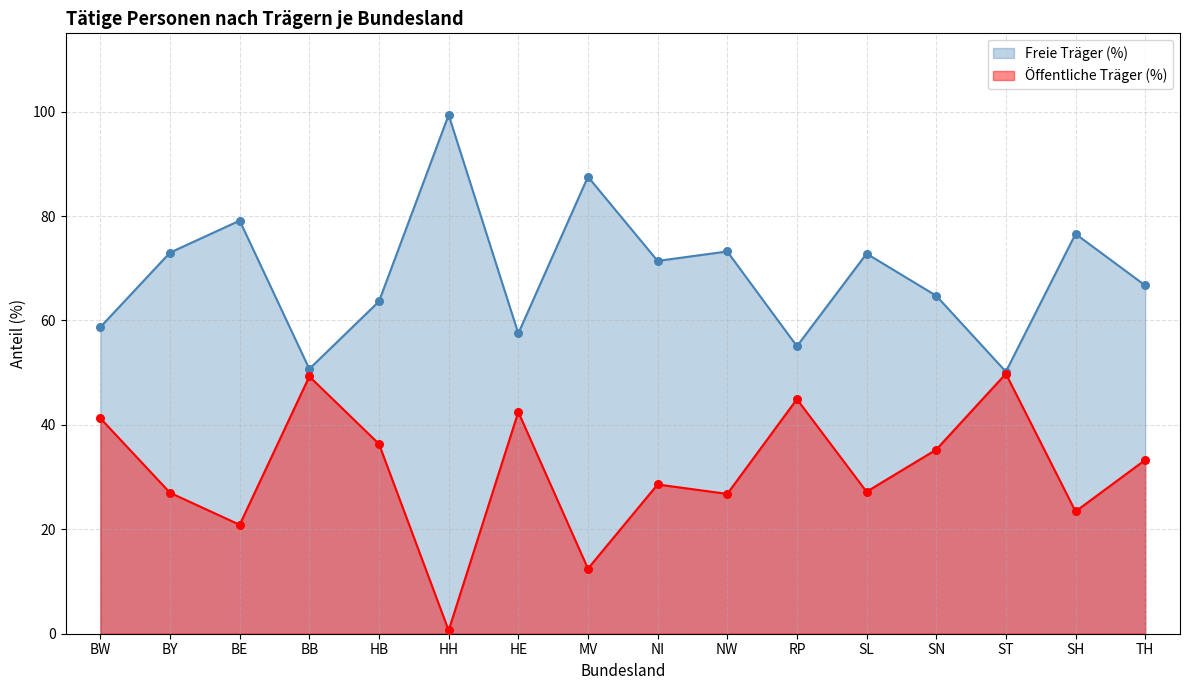

What are all the series names shown in the legend?

Freie Träger (%), Öffentliche Träger (%)